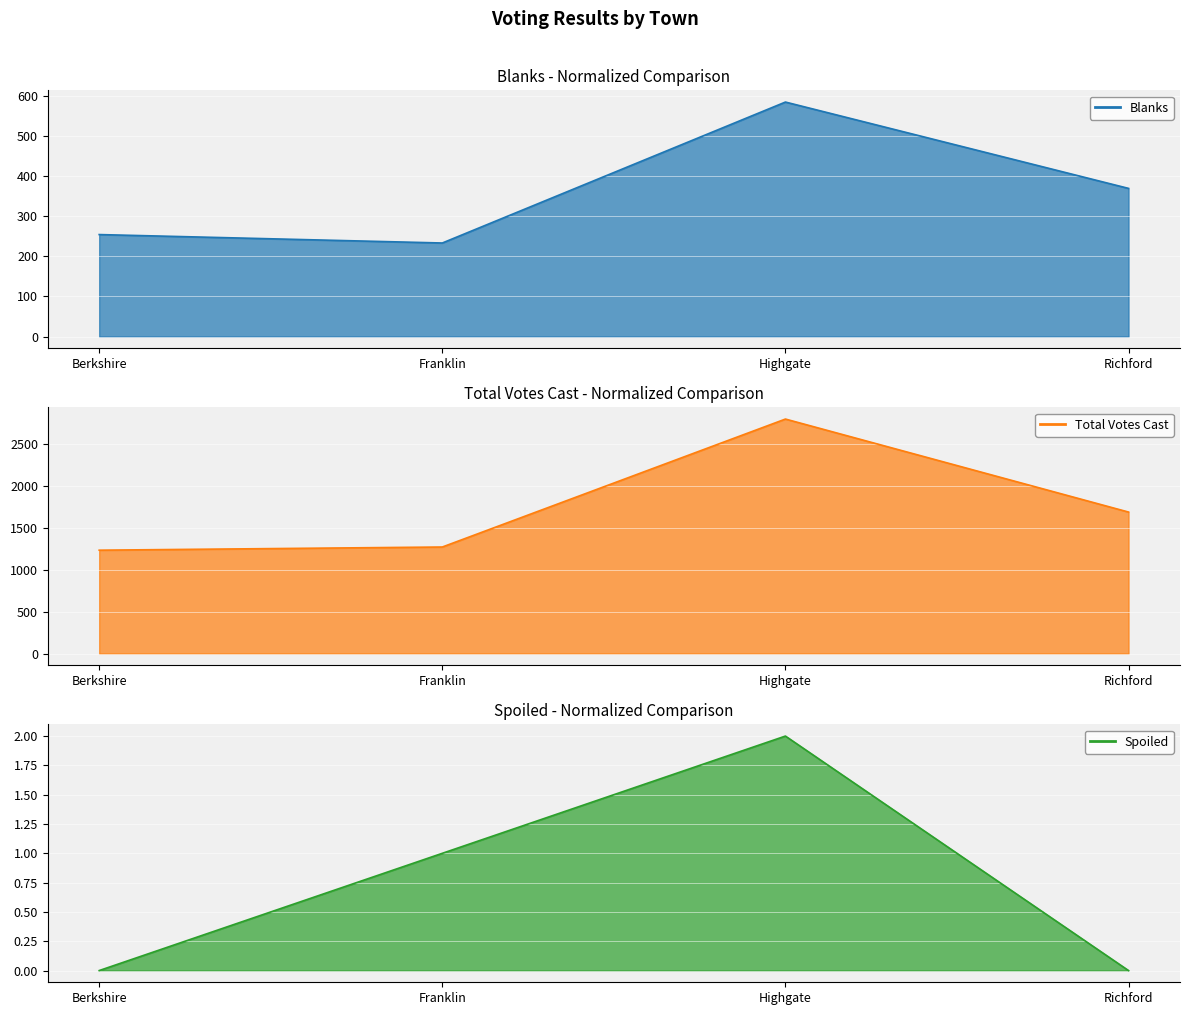

What is the difference between the Total Votes Cast values at Highgate and Berkshire?

1568